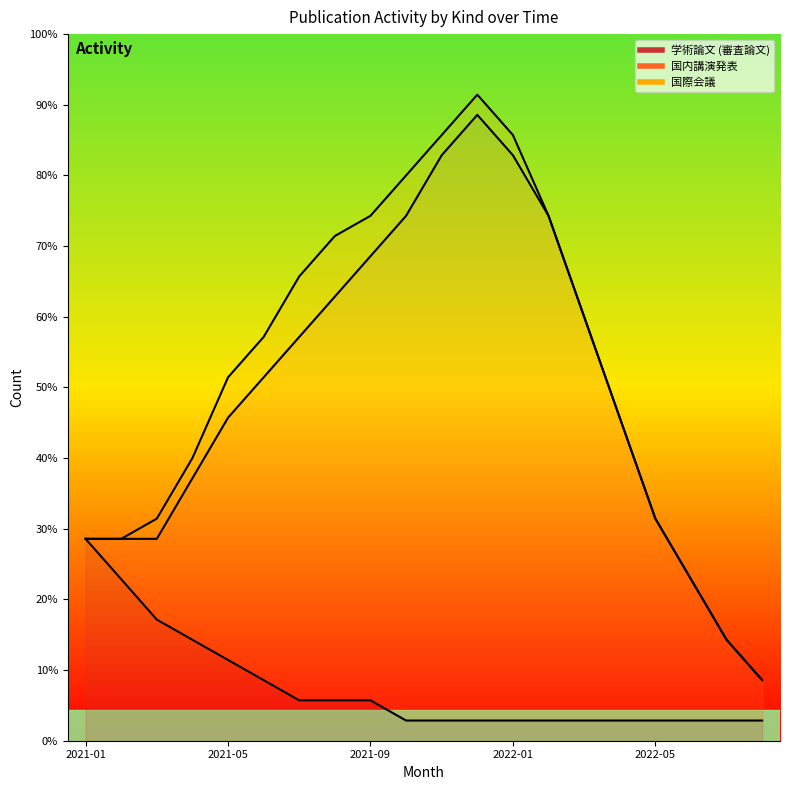

What is the average value of the 学術論文 (審査論文) series?

3